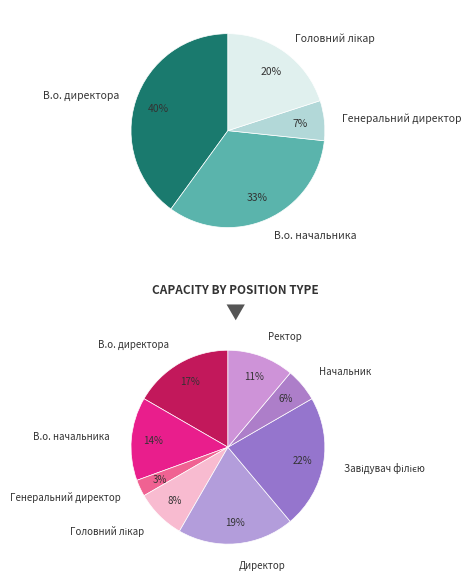

The Завідувач філією slice represents 22% of the pie. True or false?

True